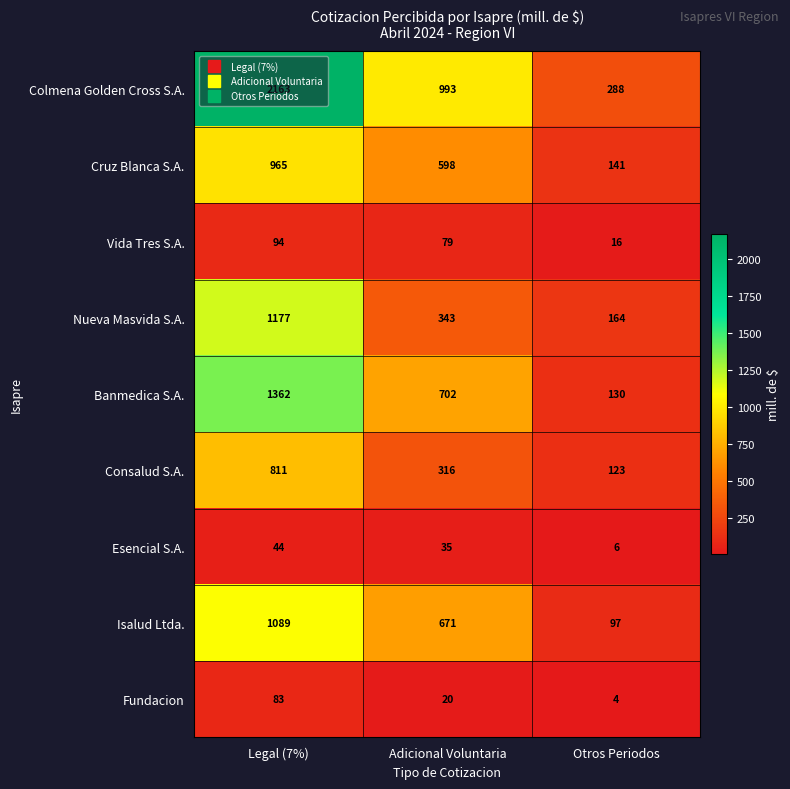

List the series in order of their peak value, highest first.

Colmena Golden Cross S.A., Banmedica S.A., Nueva Masvida S.A., Isalud Ltda., Cruz Blanca S.A., Consalud S.A., Vida Tres S.A., Fundacion, Esencial S.A.